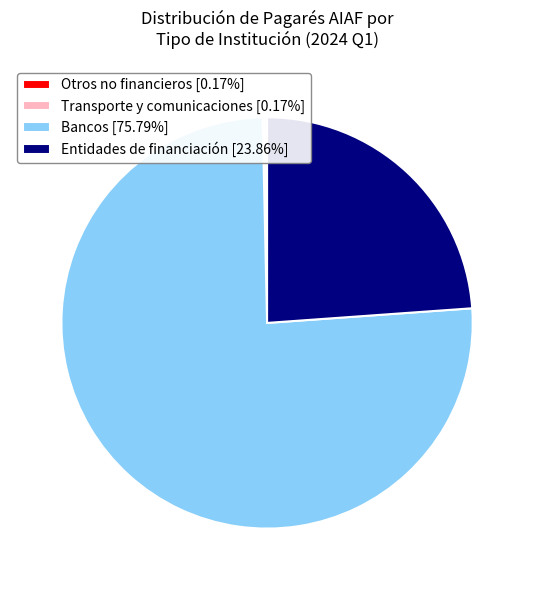

Does Bancos [75.79%] represent more than half of the total?

Yes